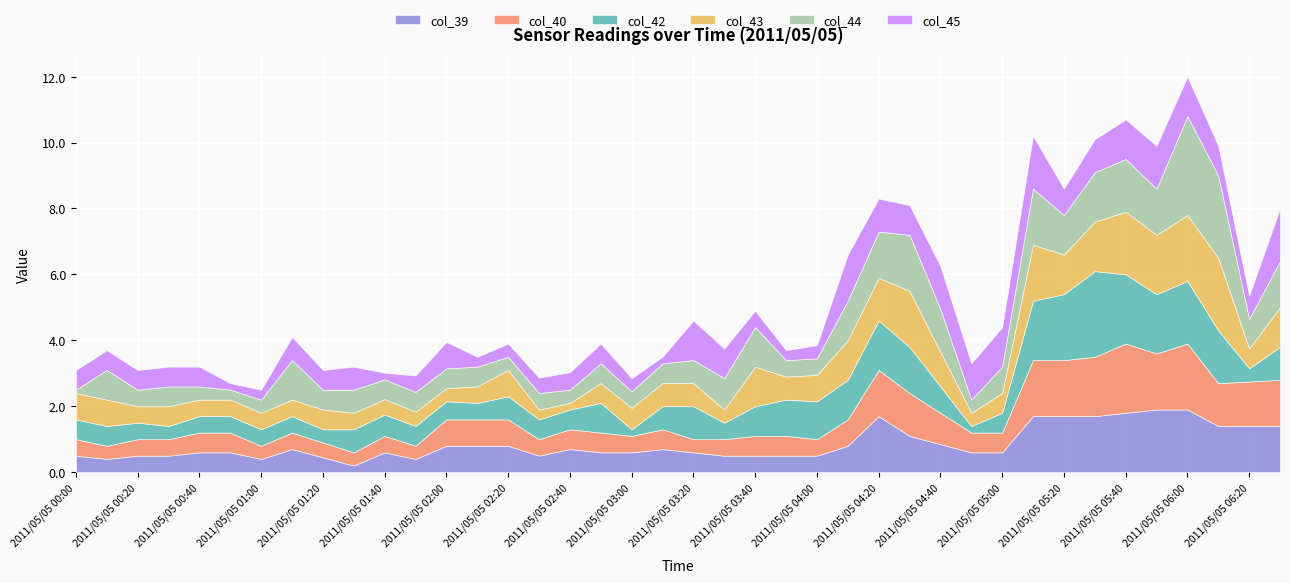

How many series are shown in this chart?

6